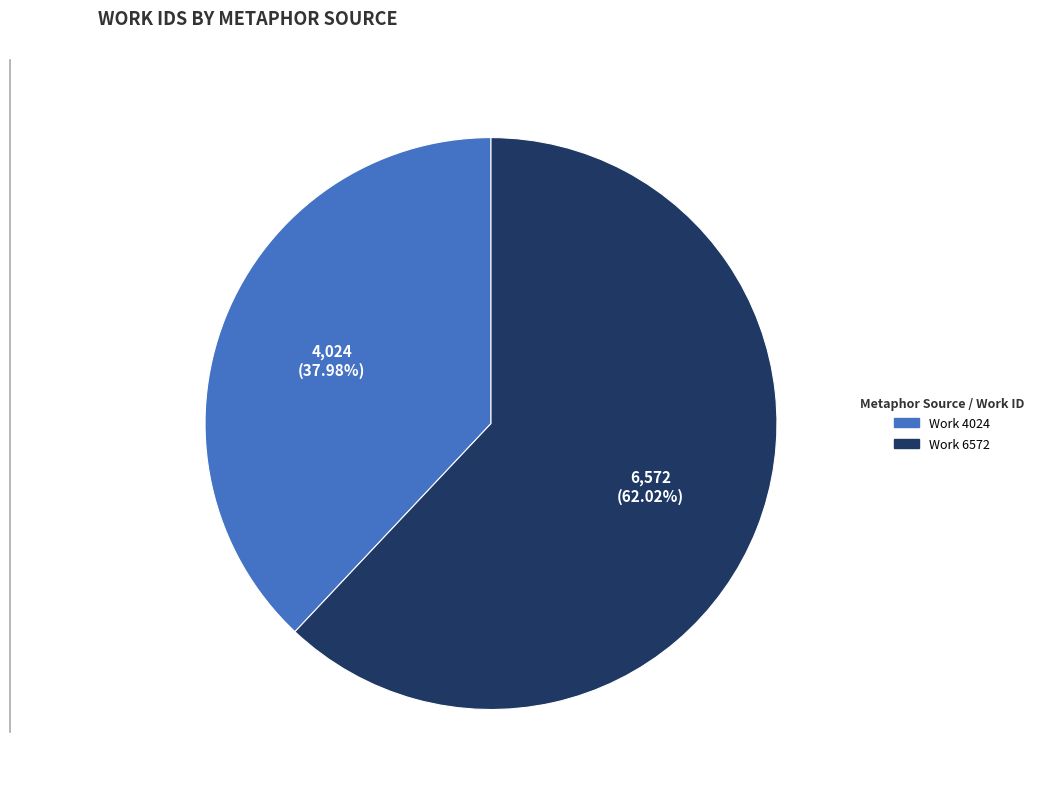

Which slice represents more than half of the pie?

Work 6572